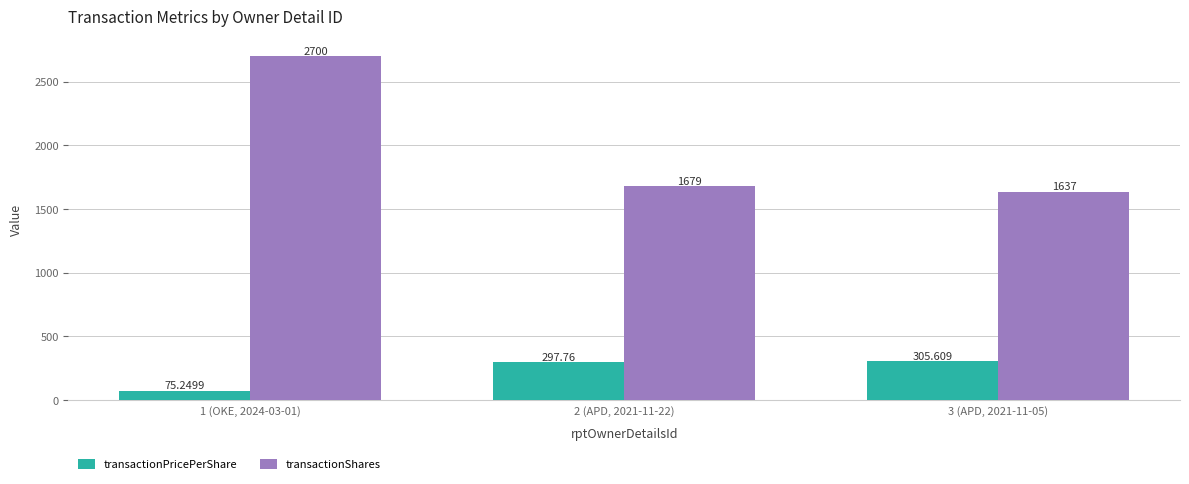

How many groups of bars are there?

3